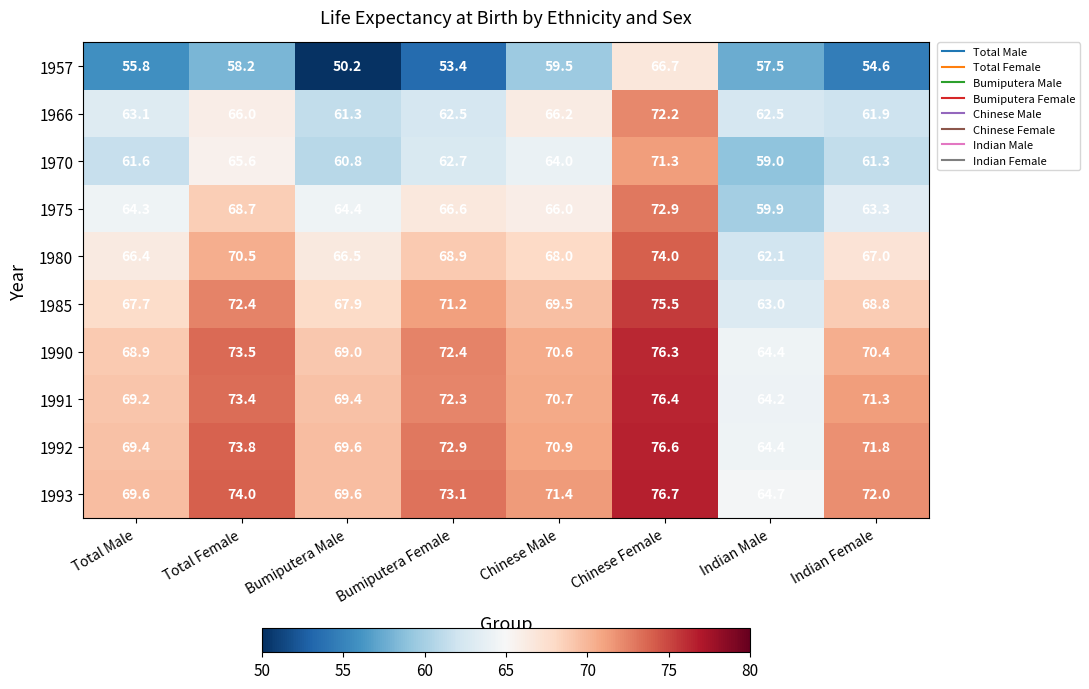

Which series has the widest spread of values?

1957